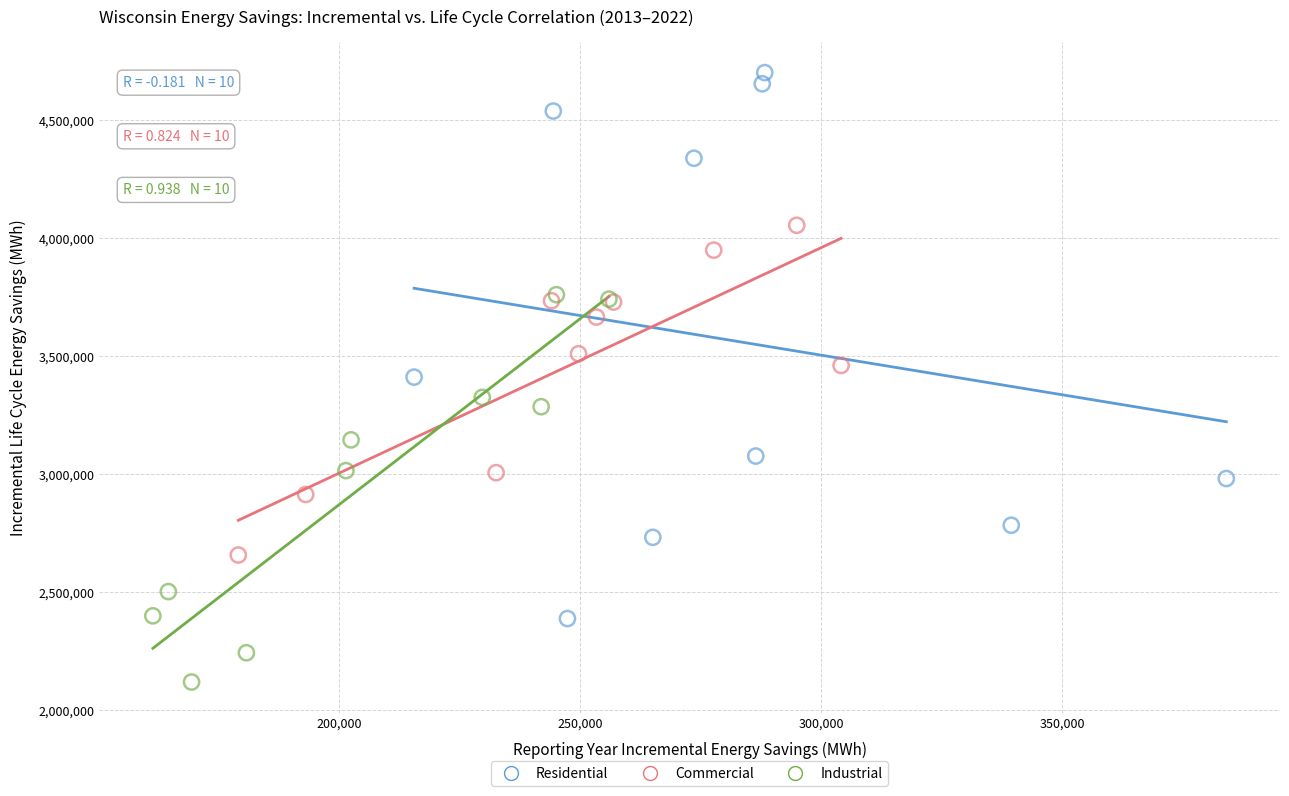

Which series contains the highest Y value?

Residential